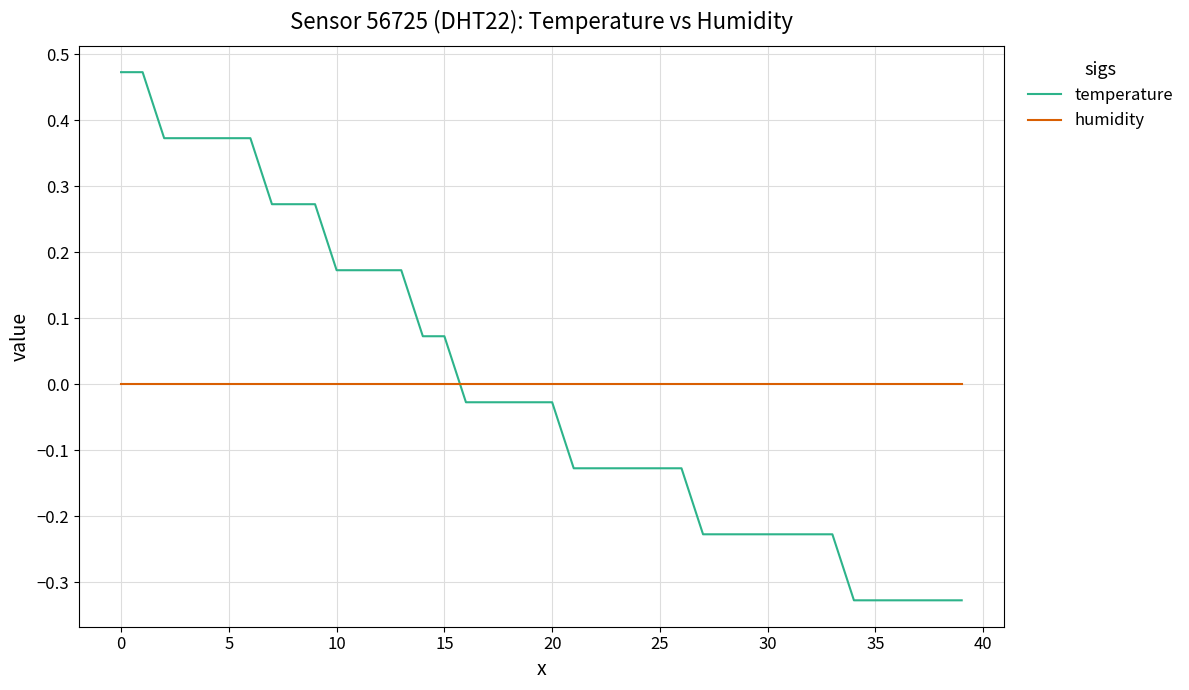

Which series has the widest spread of values?

temperature